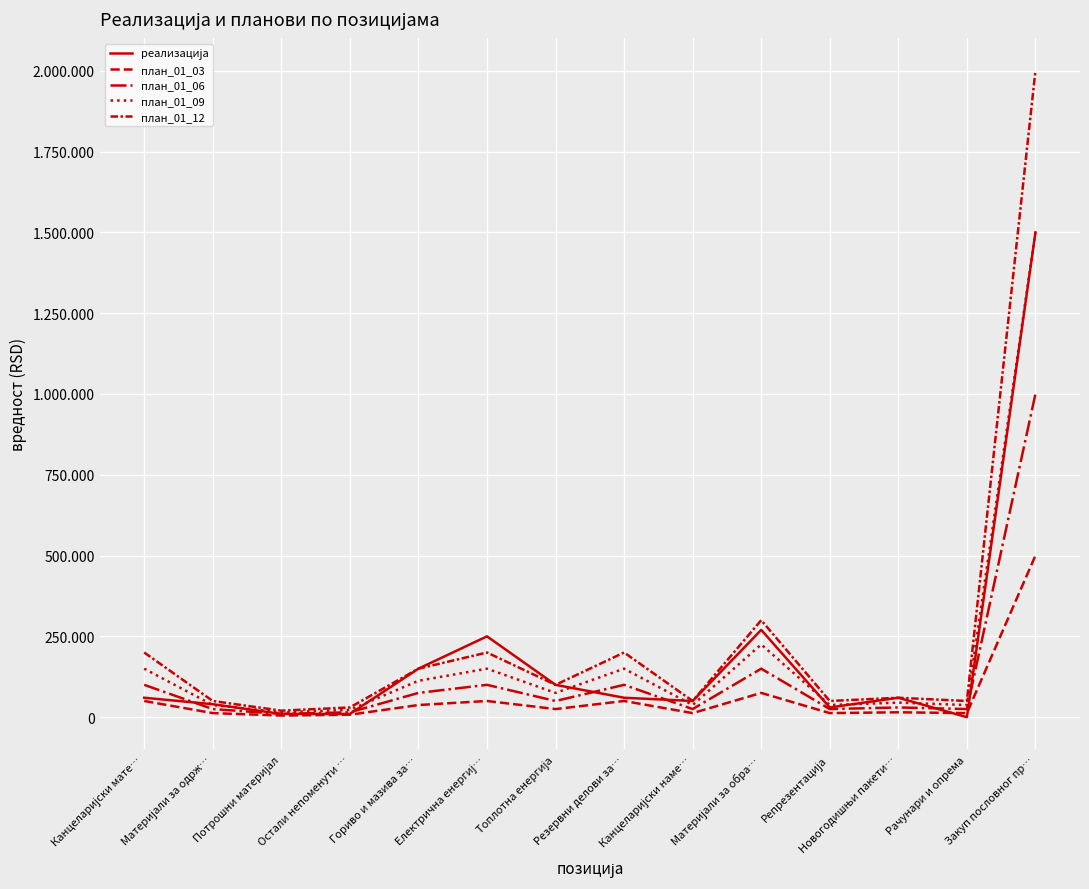

Is this an area chart (filled region under the line)?

No